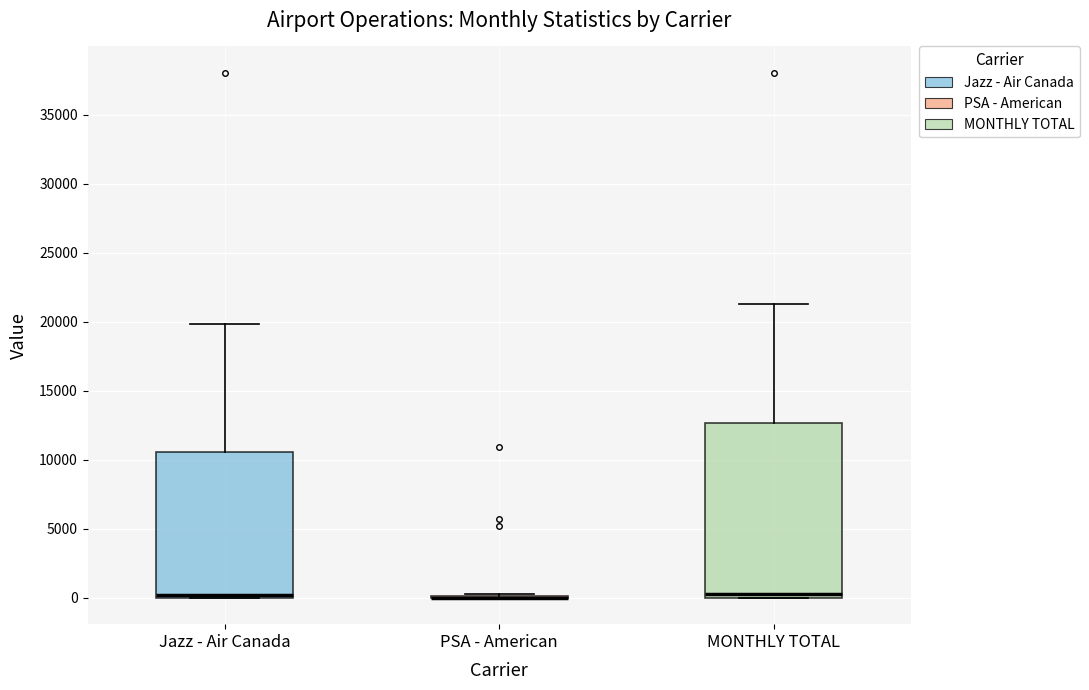

Reading left to right, read every box against the y-axis: the position of its median line, the range the box covers, and the ends of its whiskers. The values are not printed on the chart, so give them approximately, as read against the axis.

Jazz - Air Canada: median 0 (just above the box's lower edge), box 0 to 10500, whiskers 0 to 20000
PSA - American: box collapsed to a line at 0, whiskers 0 to 500
MONTHLY TOTAL: median 500, box 0 to 12500, whiskers 0 to 21500